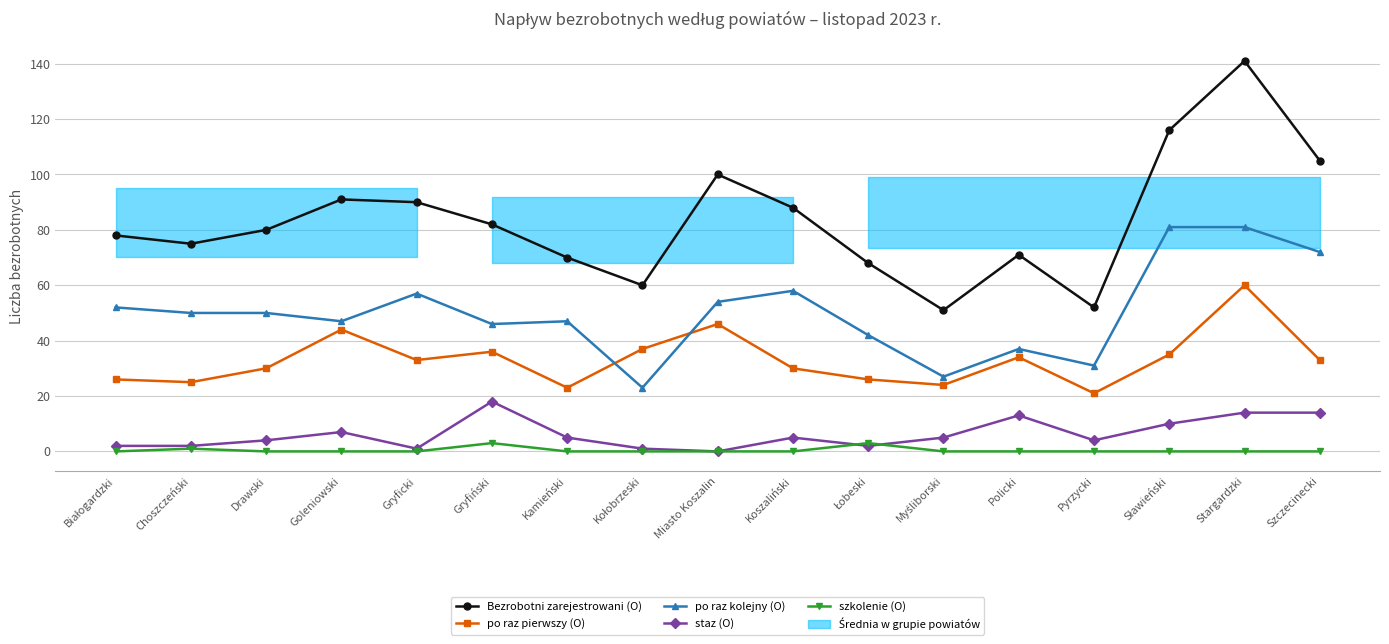

Where is szkolenie (O) nearest to the value 1?

Choszczeński